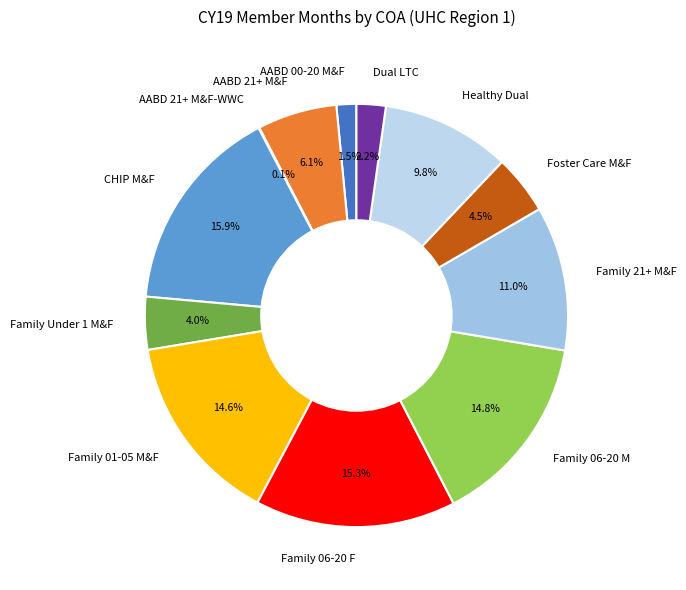

Which slice is the largest?

CHIP M&F